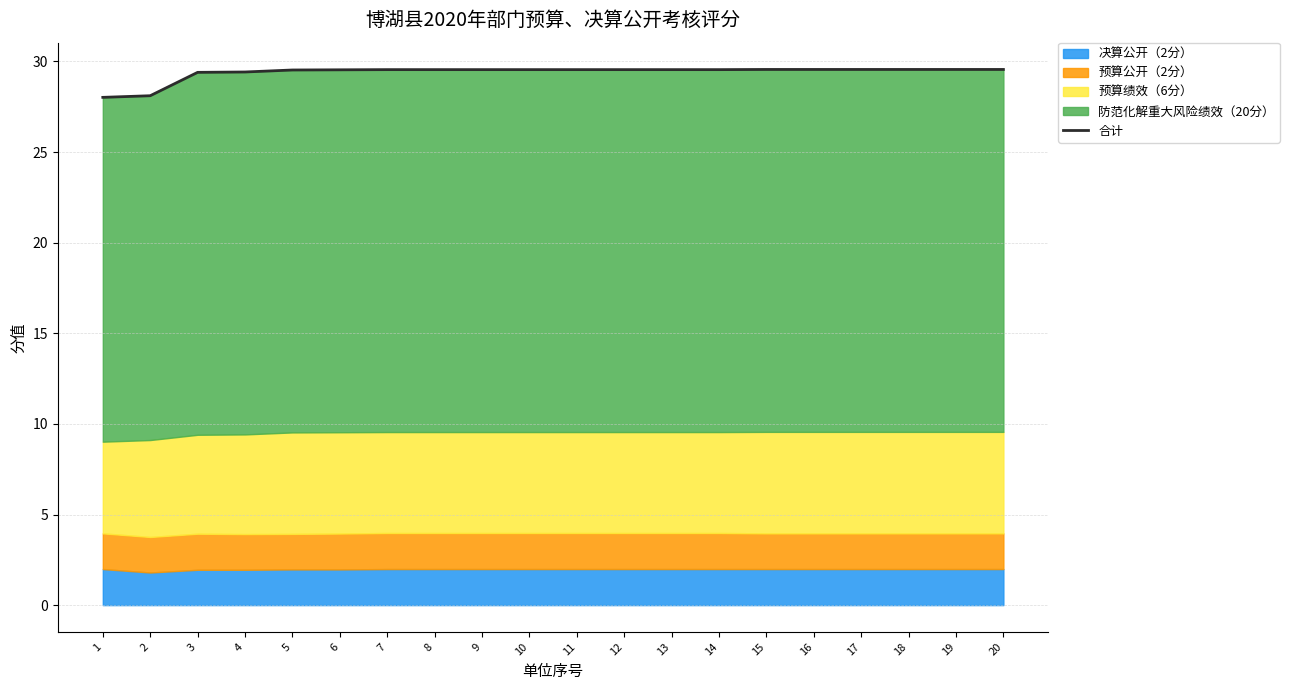

What is the average value?

29.4